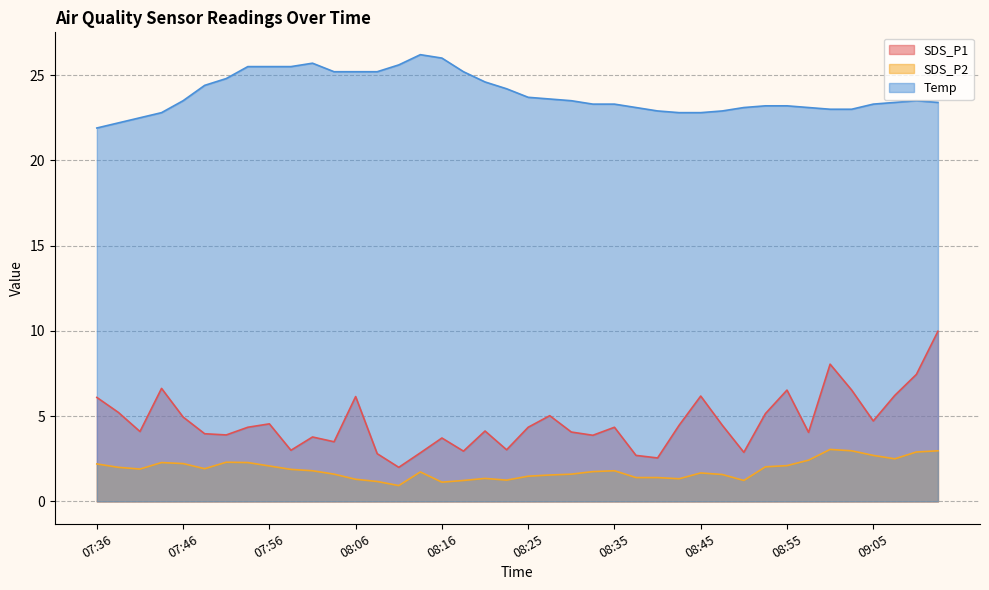

True or false: SDS_P2 and Temp cross at least once.

False